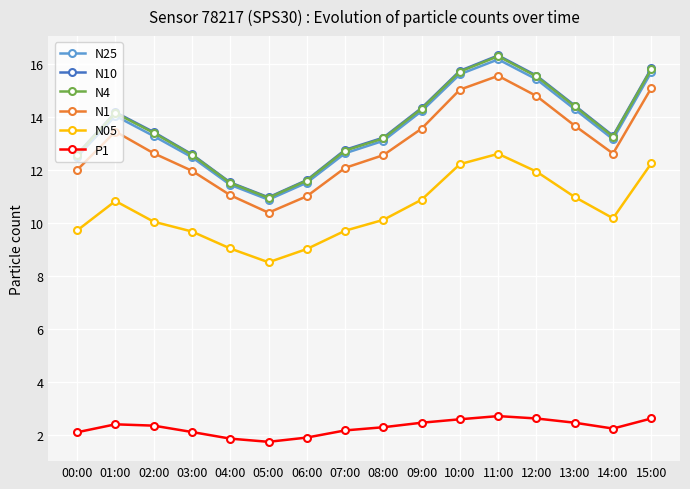

What is the label of the 15th point from the right?

01:00